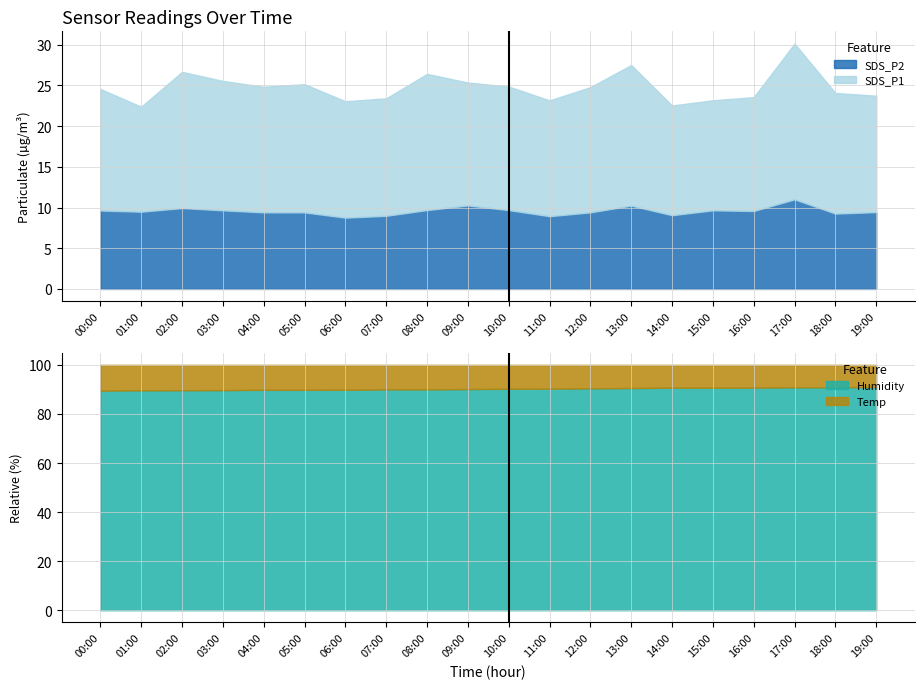

Which has a higher value, 02:00 or 14:00?

02:00